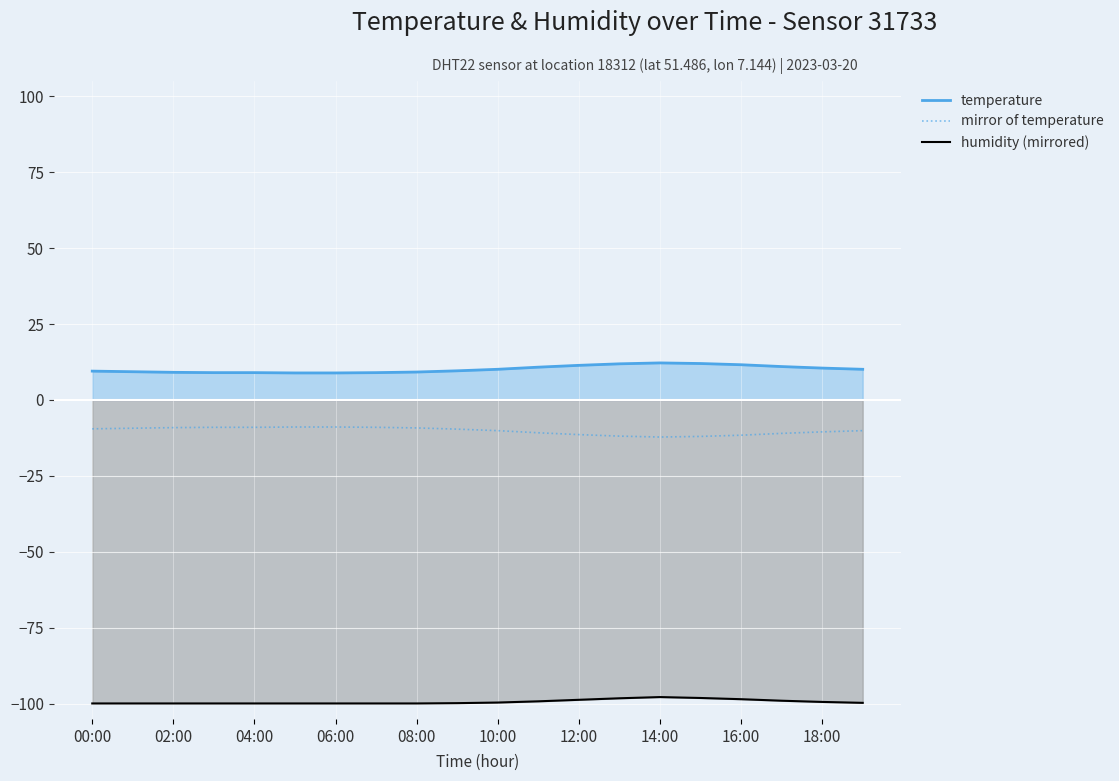

What is the value of the 7th point from the left?

-8.9